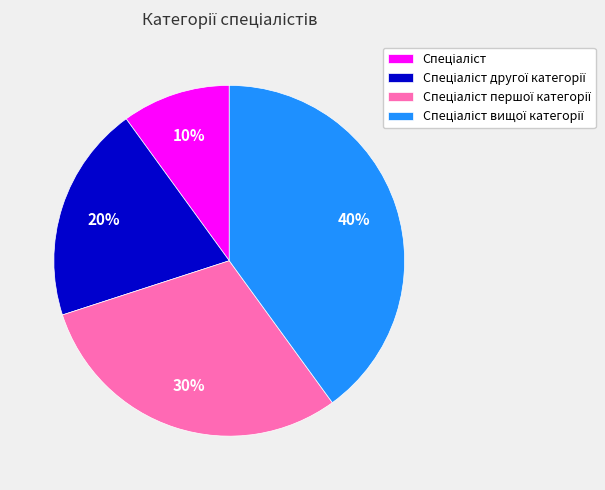

To the nearest percent, what is the average slice percentage?

25%